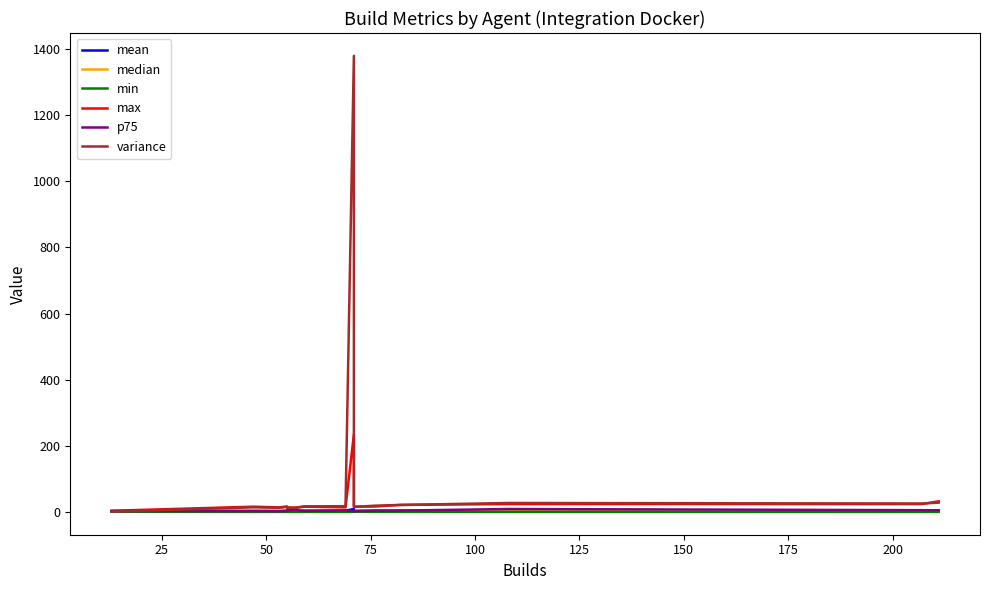

What are all the series names shown in the legend?

mean, median, min, max, p75, variance